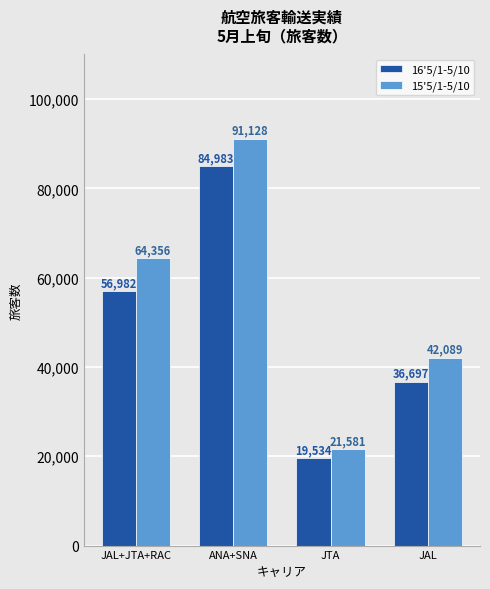

Is it true that 15'5/1-5/10 equals 98925 at JAL+JTA+RAC?

False